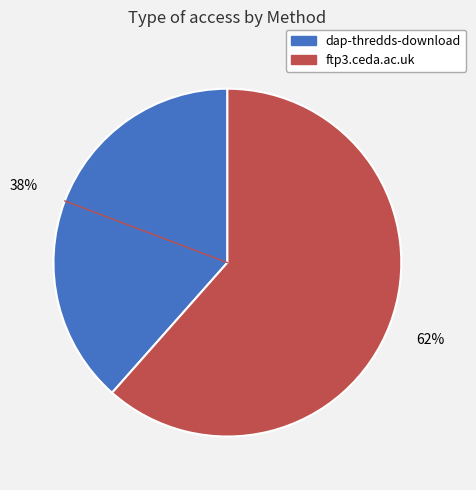

What is the ratio of the value at ftp3.ceda.ac.uk to the value at dap-thredds-download?

1.6